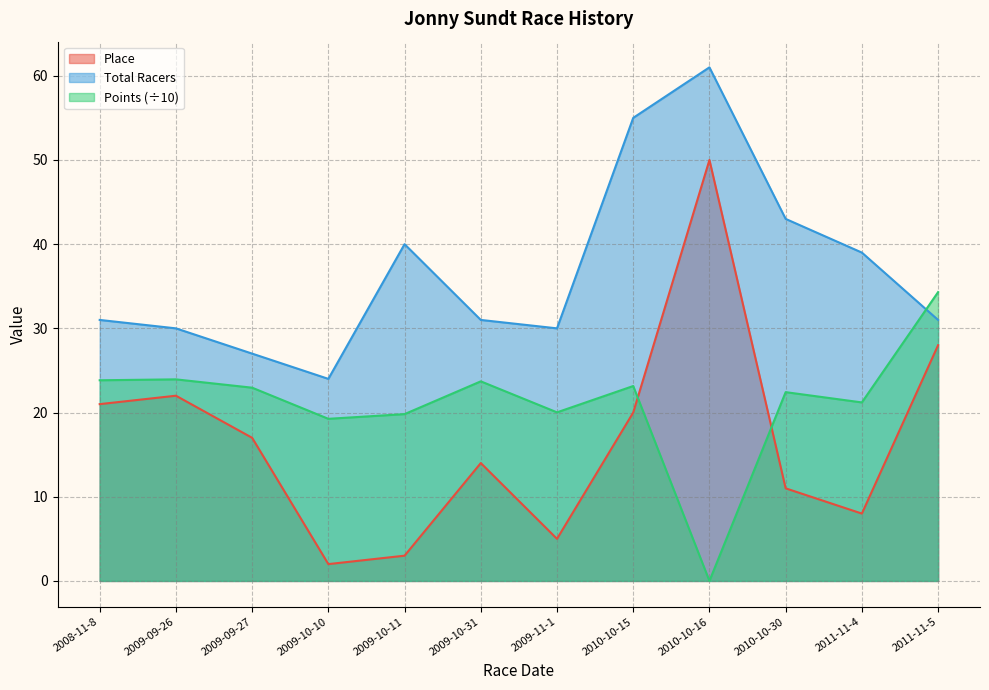

Between 2009-09-26 and 2009-10-11, which is larger?

2009-09-26